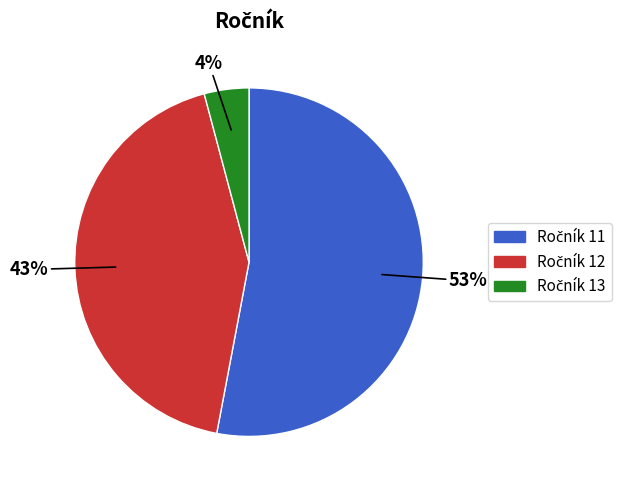

Does any single category account for the majority?

Yes